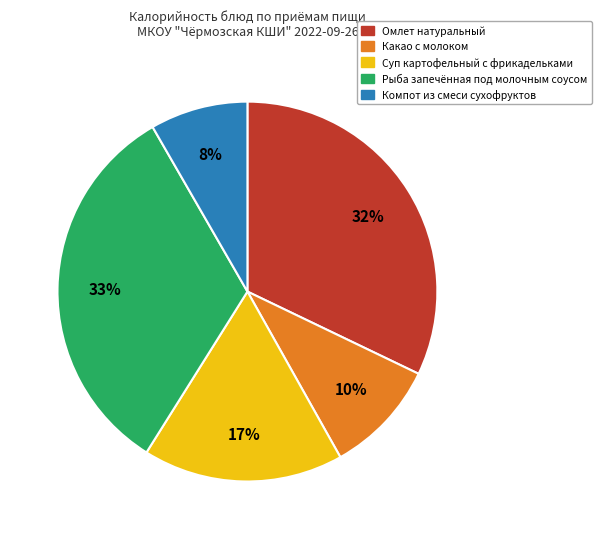

Is Омлет натуральный the majority of the pie?

No